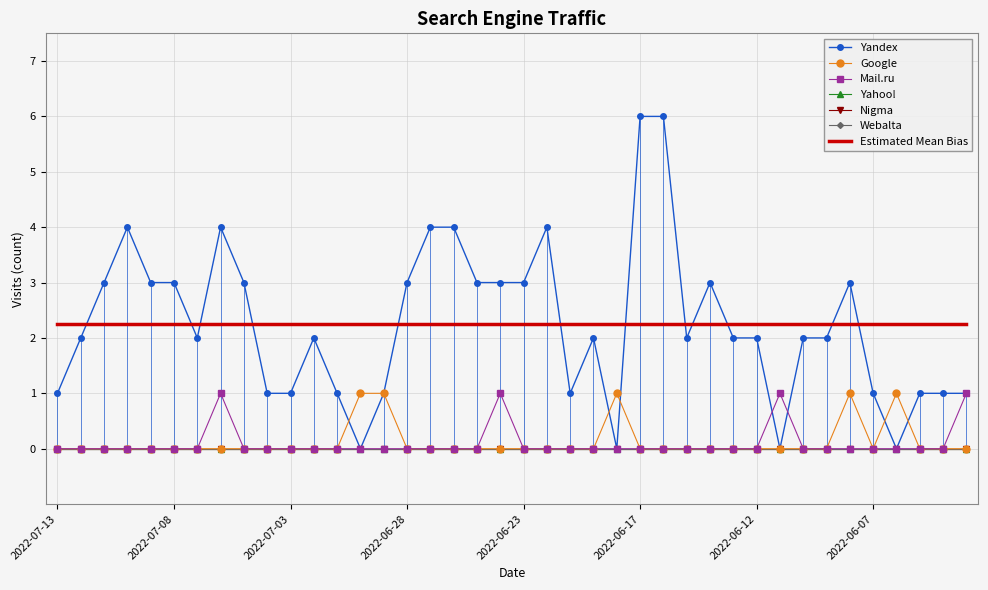

At how many categories does at least one series exceed 4?

2